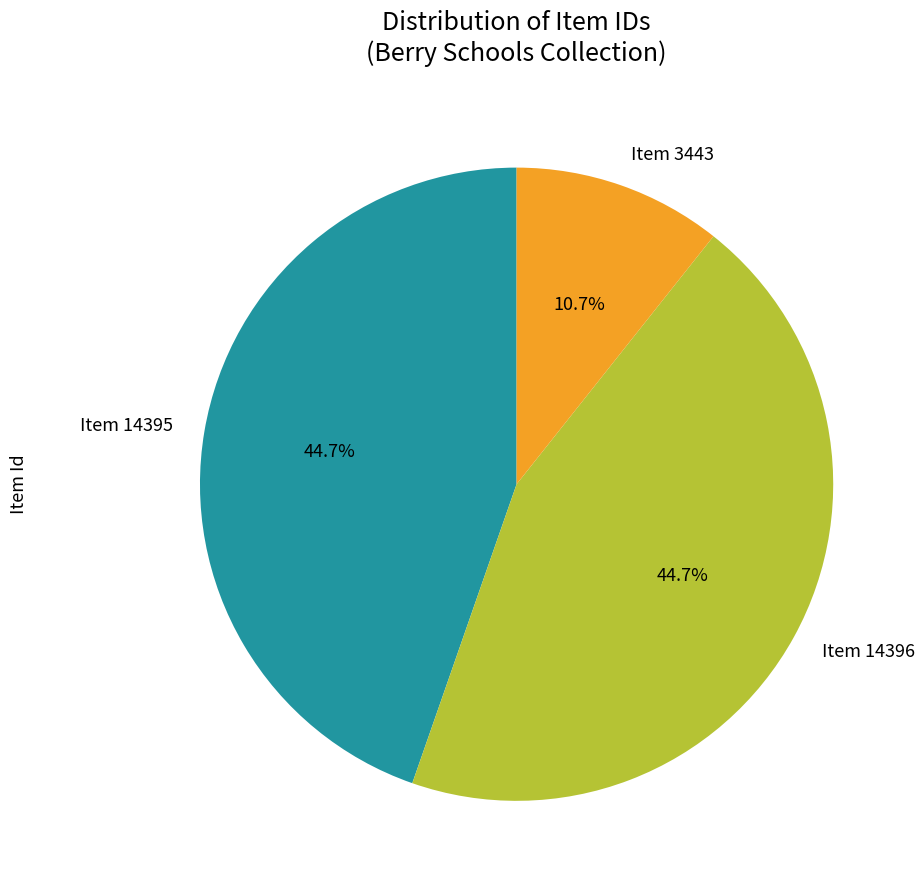

True or false: Item 3443 accounts for 11% of the total.

True